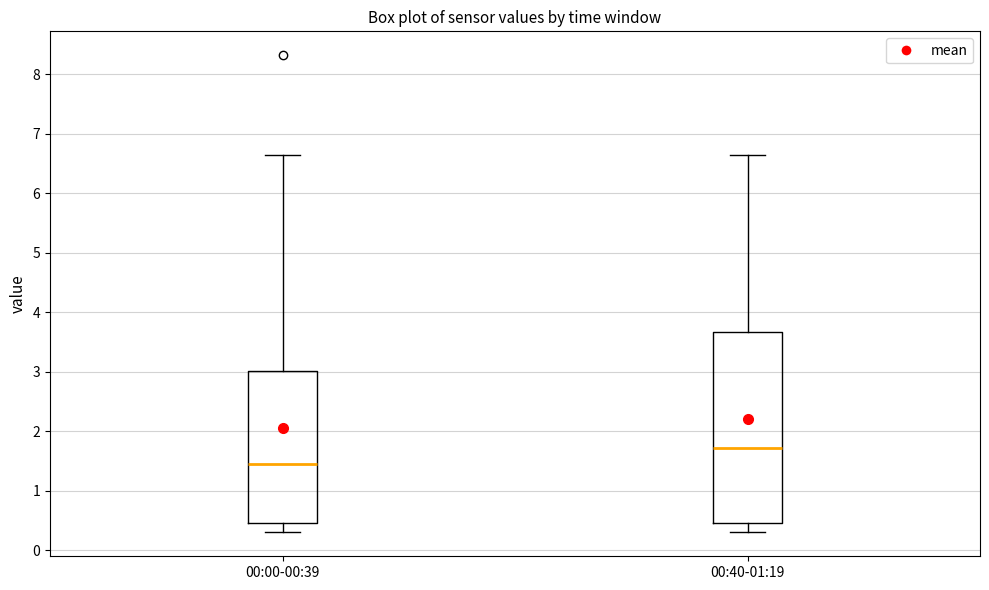

Comparing the boxes themselves (not the whiskers), which one is the tallest?

00:40-01:19